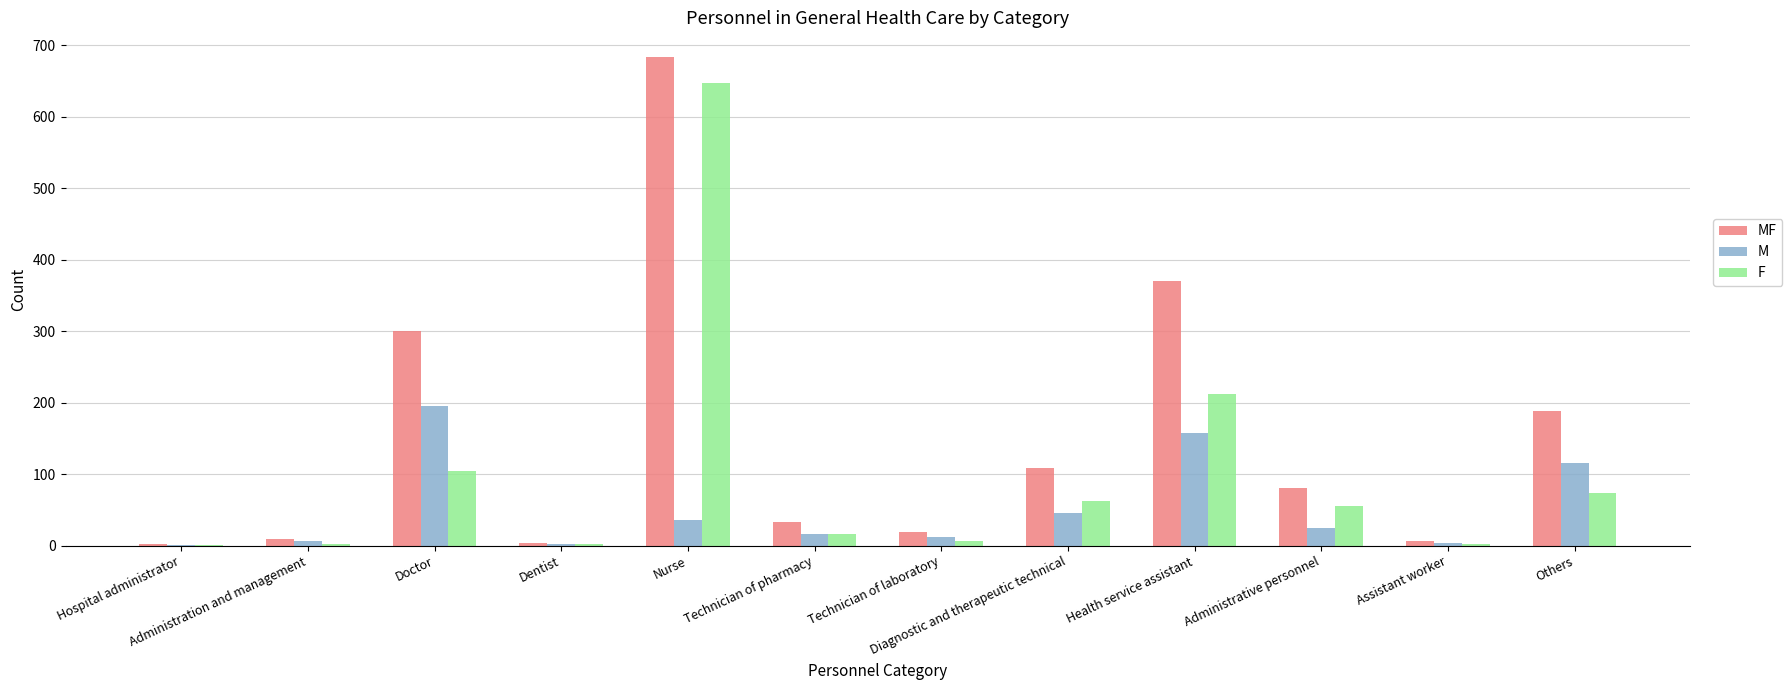

What are all the series names shown in the legend?

MF, M, F